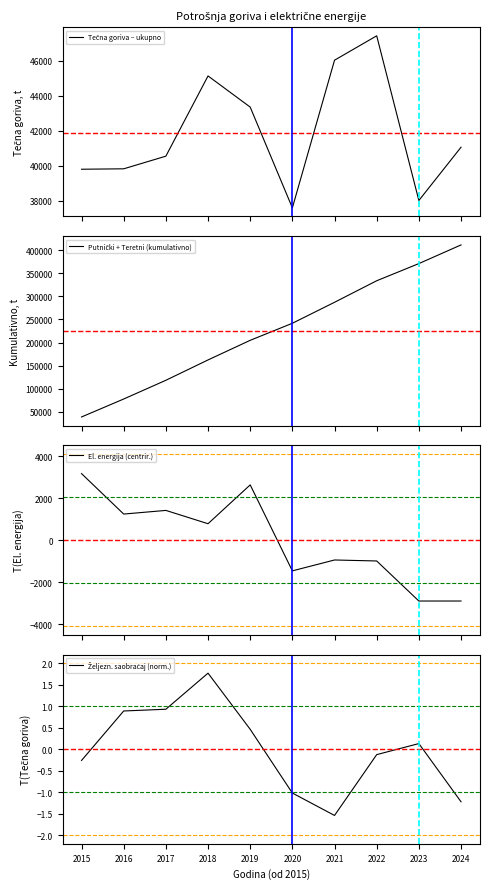

Which series has the widest spread of values?

Putnički + Teretni (kumulativno)